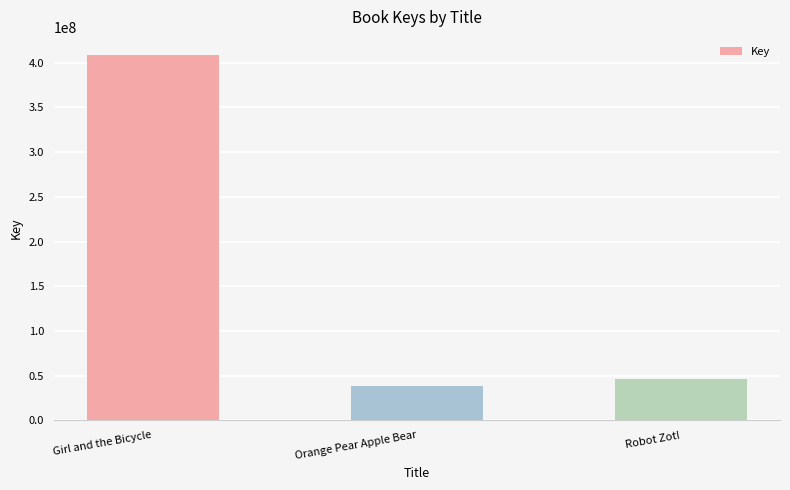

What is the change in value from Girl and the Bicycle to Orange Pear Apple Bear?

-369684227